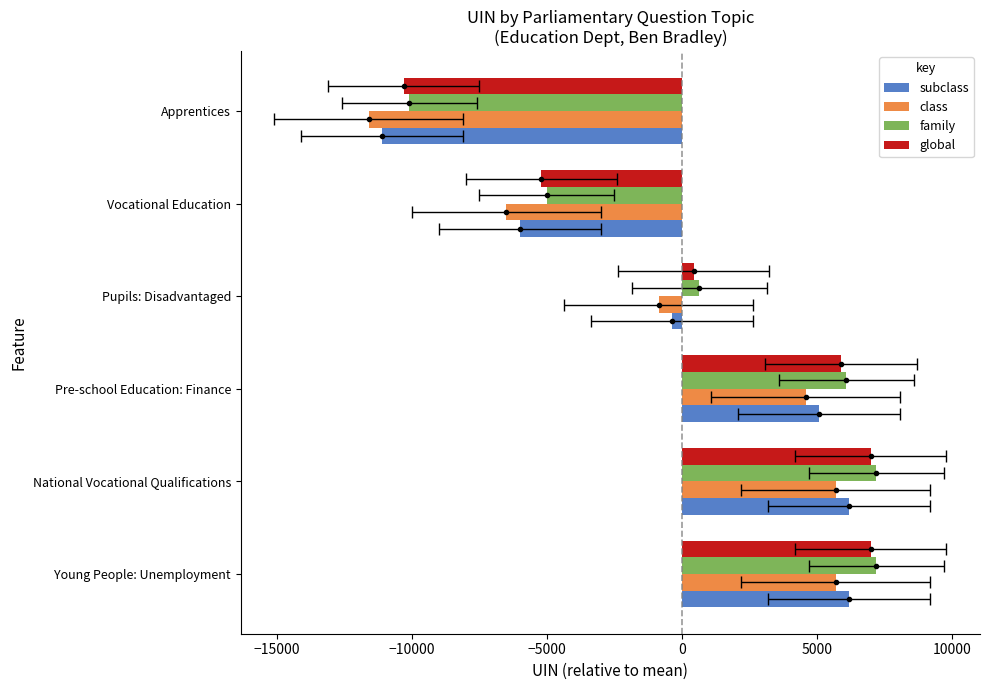

How many values in the class series are below 4591?

3